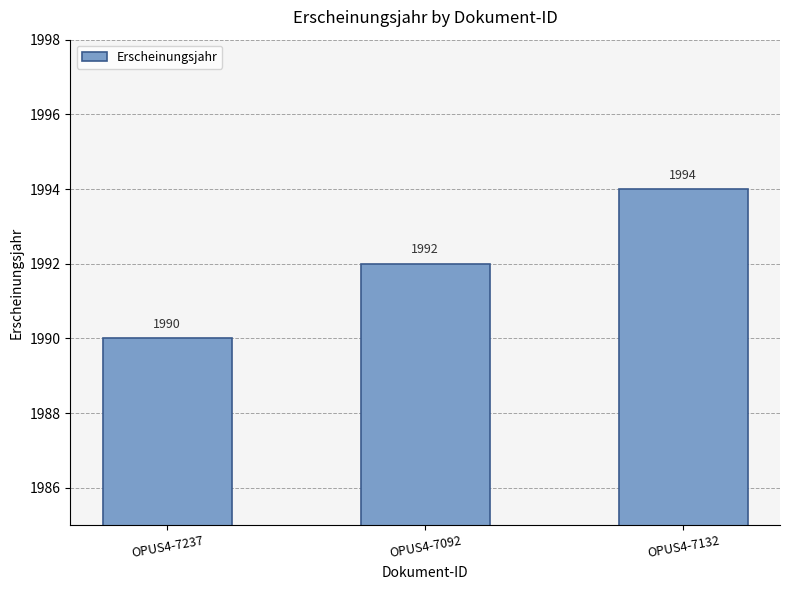

Reading left to right, transcribe all the data shown in this chart.

OPUS4-7237=1990	OPUS4-7092=1992	OPUS4-7132=1994